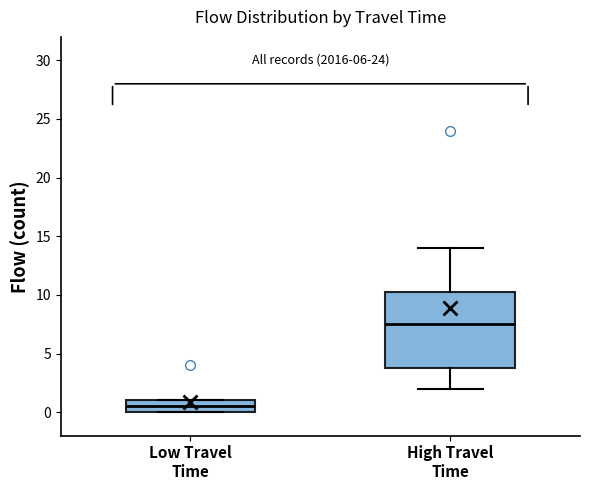

Which box is the tallest, from its lower edge to its upper edge?

High Travel Time